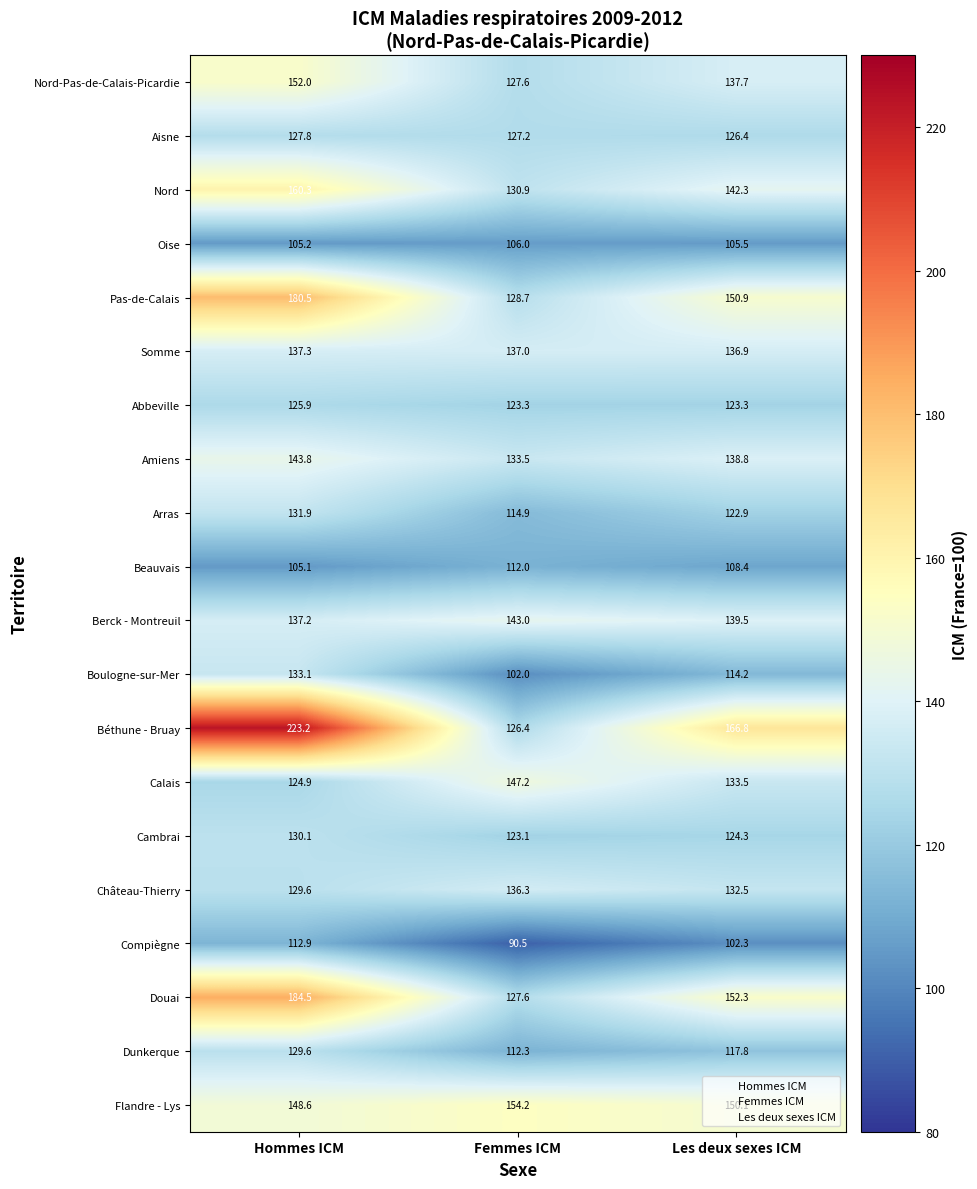

What is the difference between the Douai values at Hommes ICM and Les deux sexes ICM?

32.2